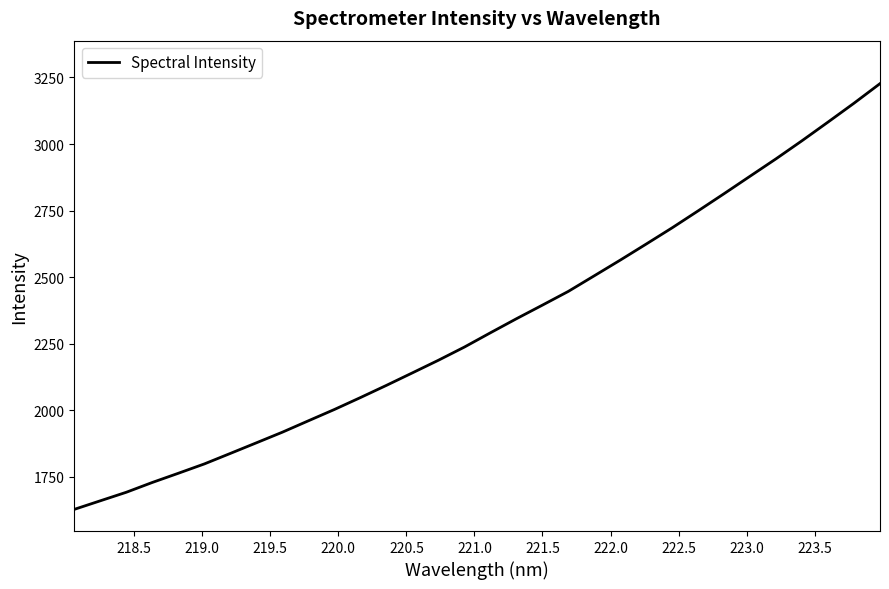

What is the average value?

2321.7